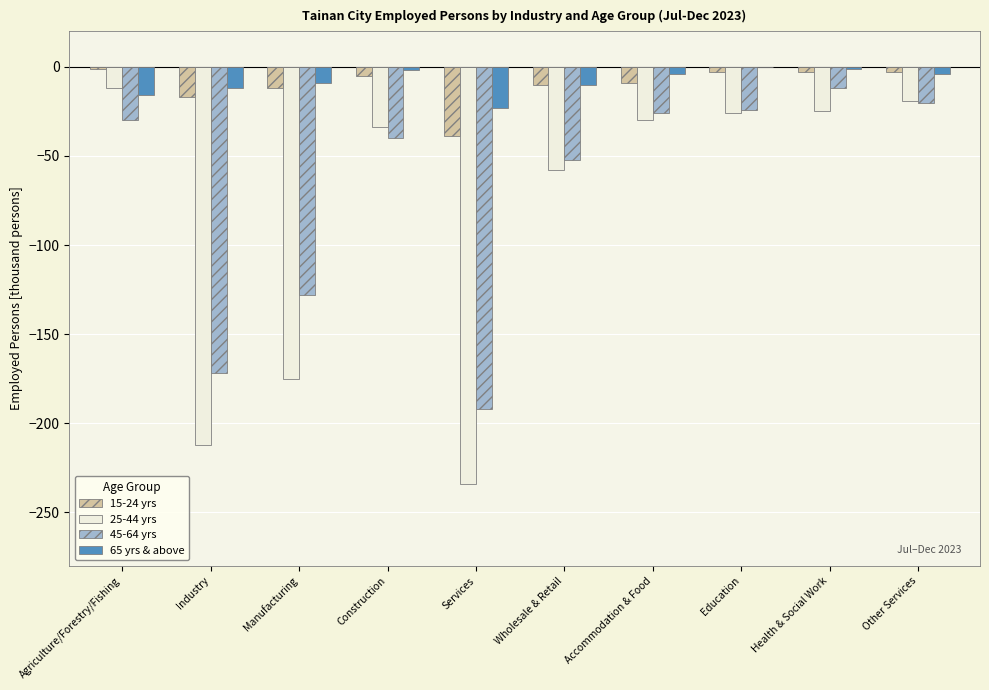

Which category has the highest value in the 45-64 yrs series?

Health & Social Work